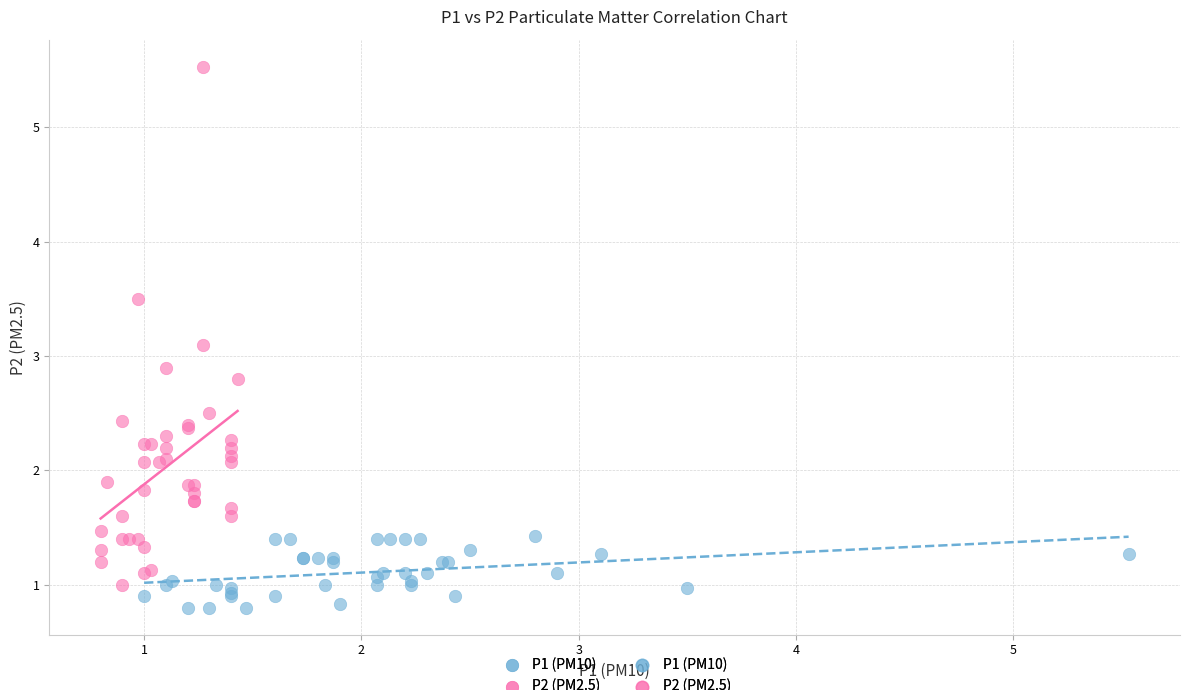

Which series reaches the minimum Y coordinate?

P1 (PM10)